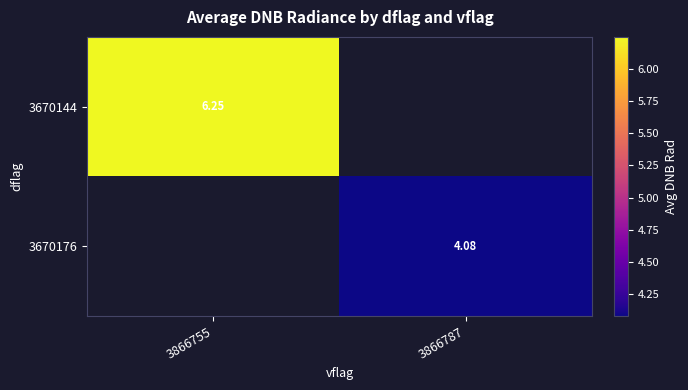

Count the number of data series in this chart.

2